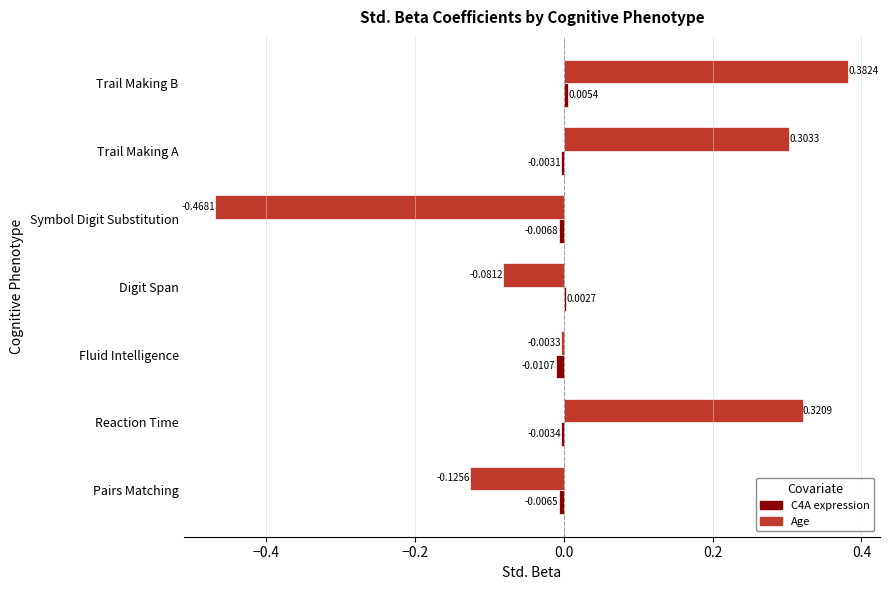

Which series has the largest total across all categories?

Age